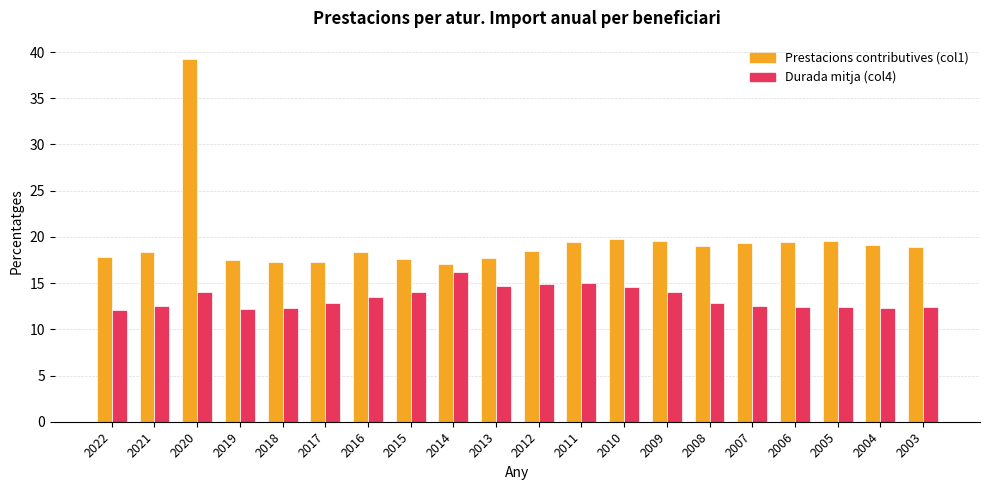

At 2009, list the series in order from smallest to largest.

Durada mitja (col4), Prestacions contributives (col1)